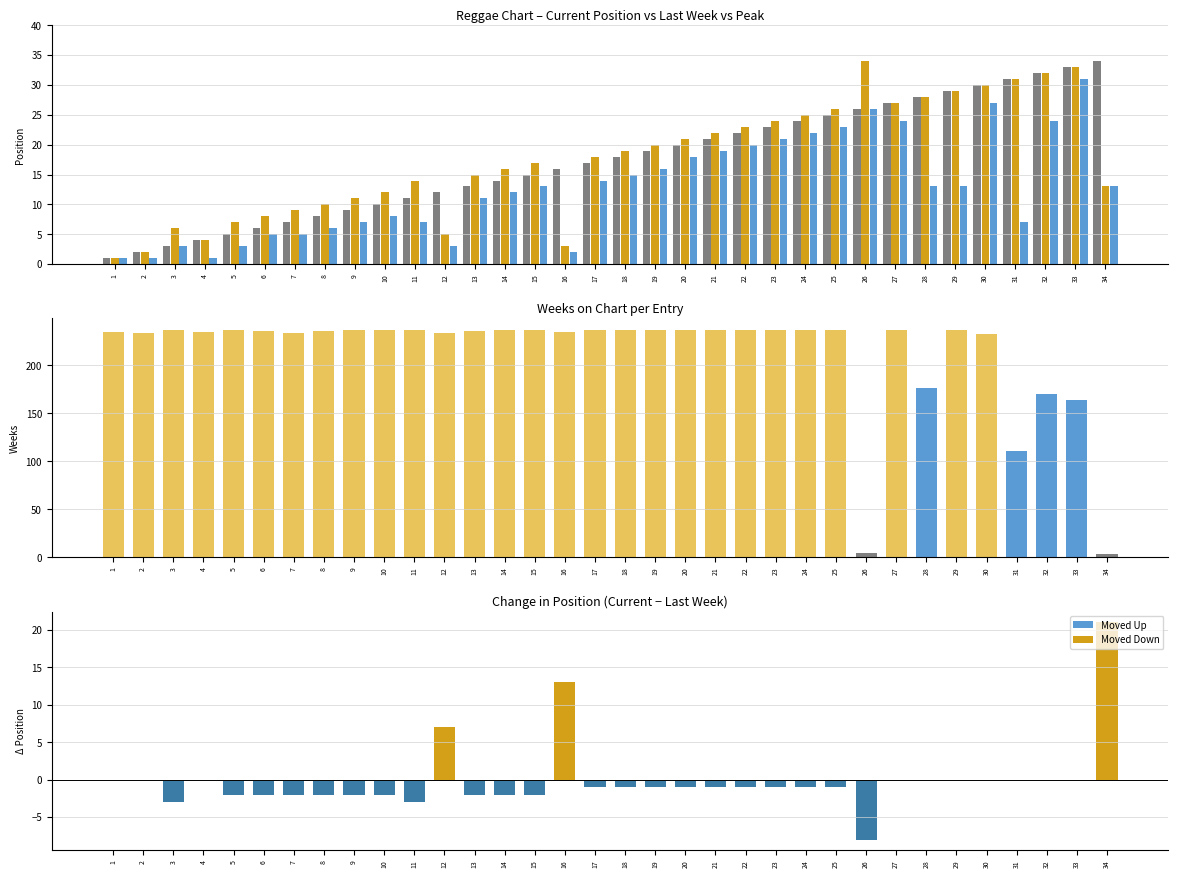

At which label is Last Week closest to 17?

15